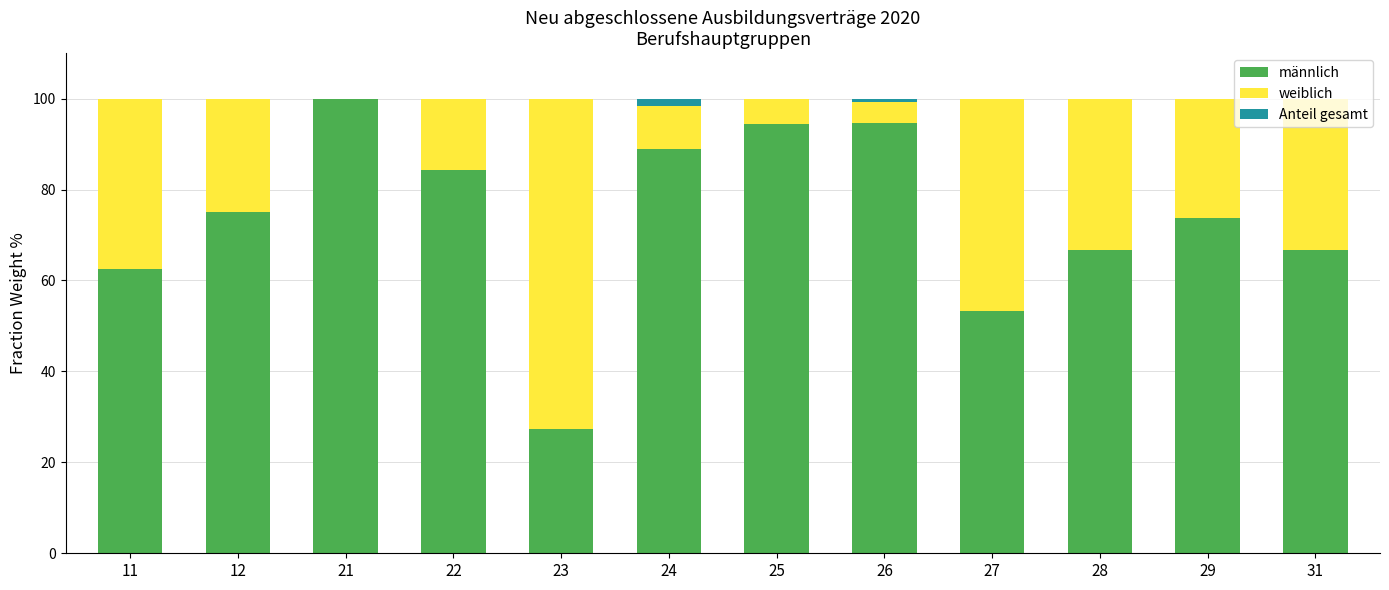

Does the chart contain stacked bars?

Yes